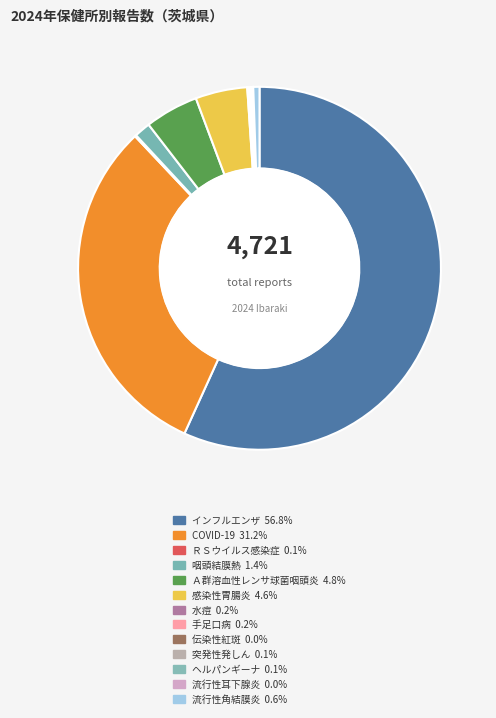

Count the number of slices in the pie.

13